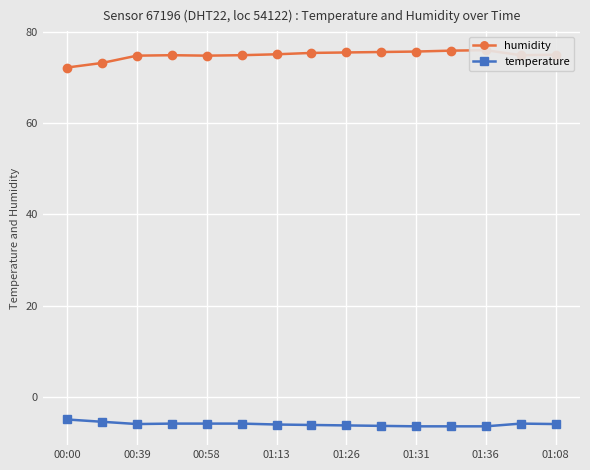

What is the difference between the maximum and minimum values in the temperature series?

1.5